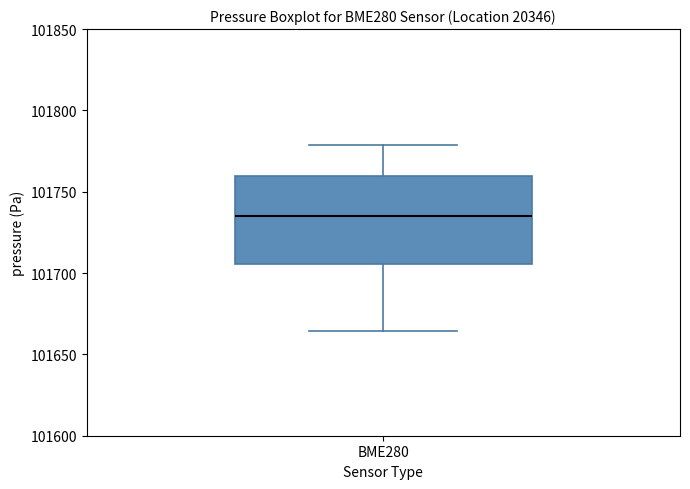

Transcribe this box plot: give where the median line is, the range the box spans, and where the two whiskers end, as read against the y-axis. The values are not printed on the chart, so give them approximately, as read against the axis.

median 101735, box 101705 to 101760, whiskers 101665 to 101780